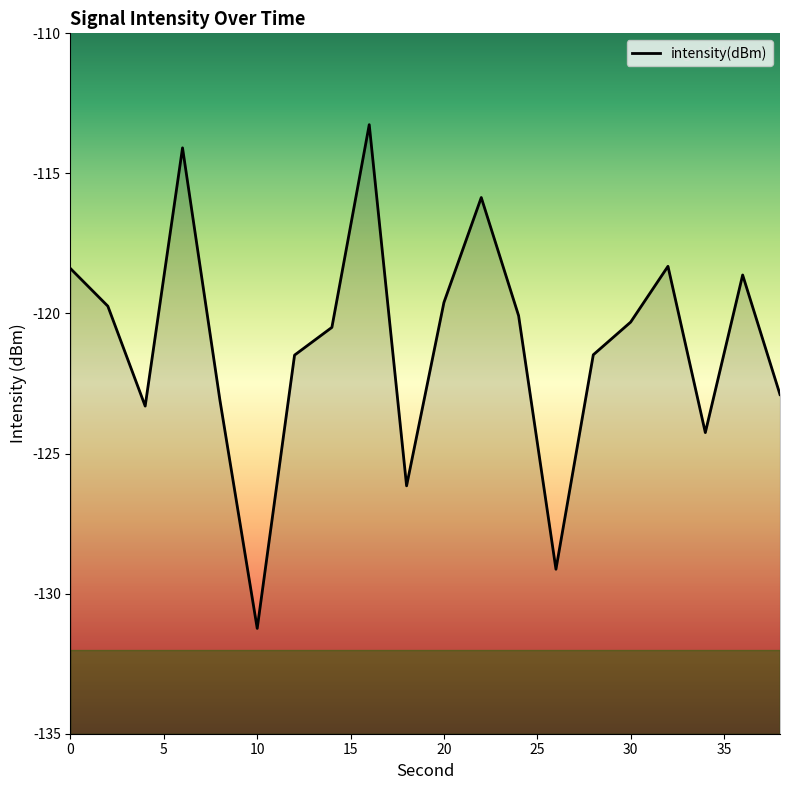

True or false: there are more than 1 points higher than both neighbors.

True